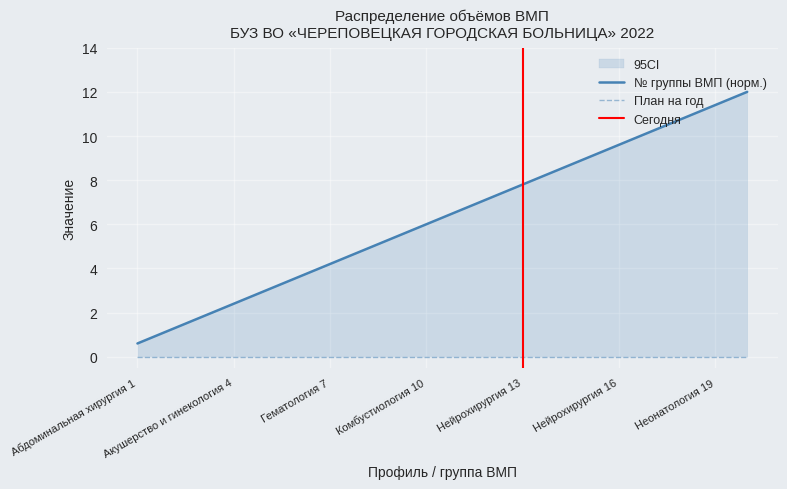

True or false: the data shows 3.6 at Гематология 6.

True